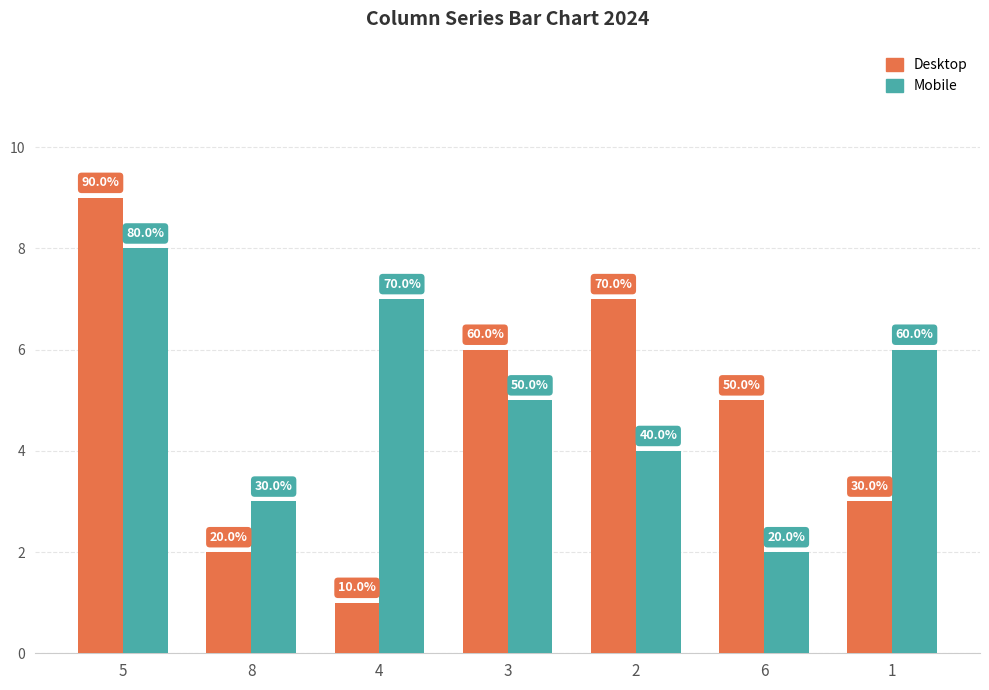

At how many categories does at least one series exceed 3?

6